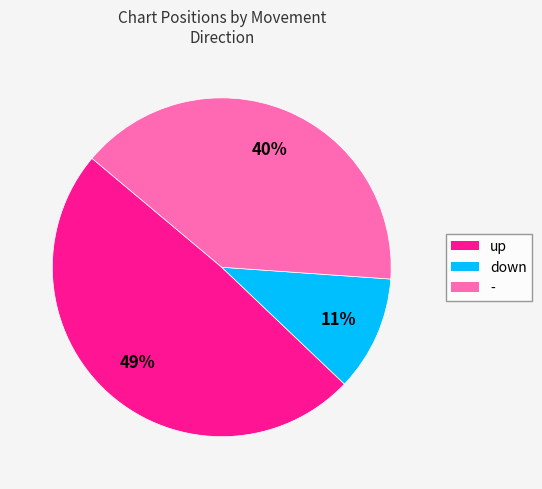

How many segments does this pie chart have?

3